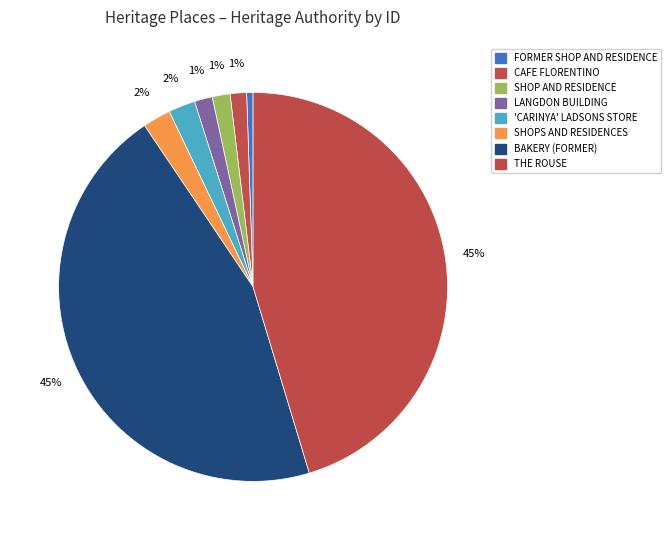

How many segments does this pie chart have?

8